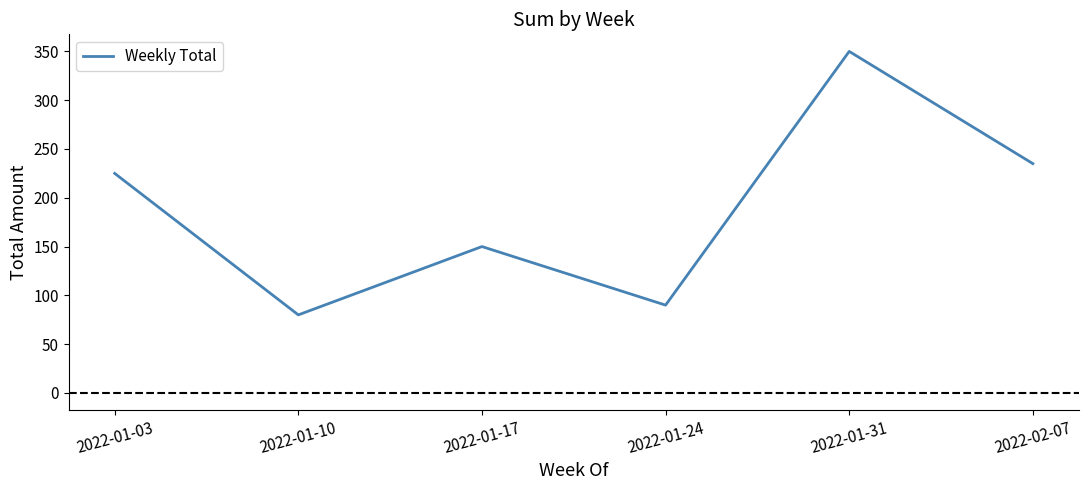

Which category has the lowest value across all series?

2022-01-10